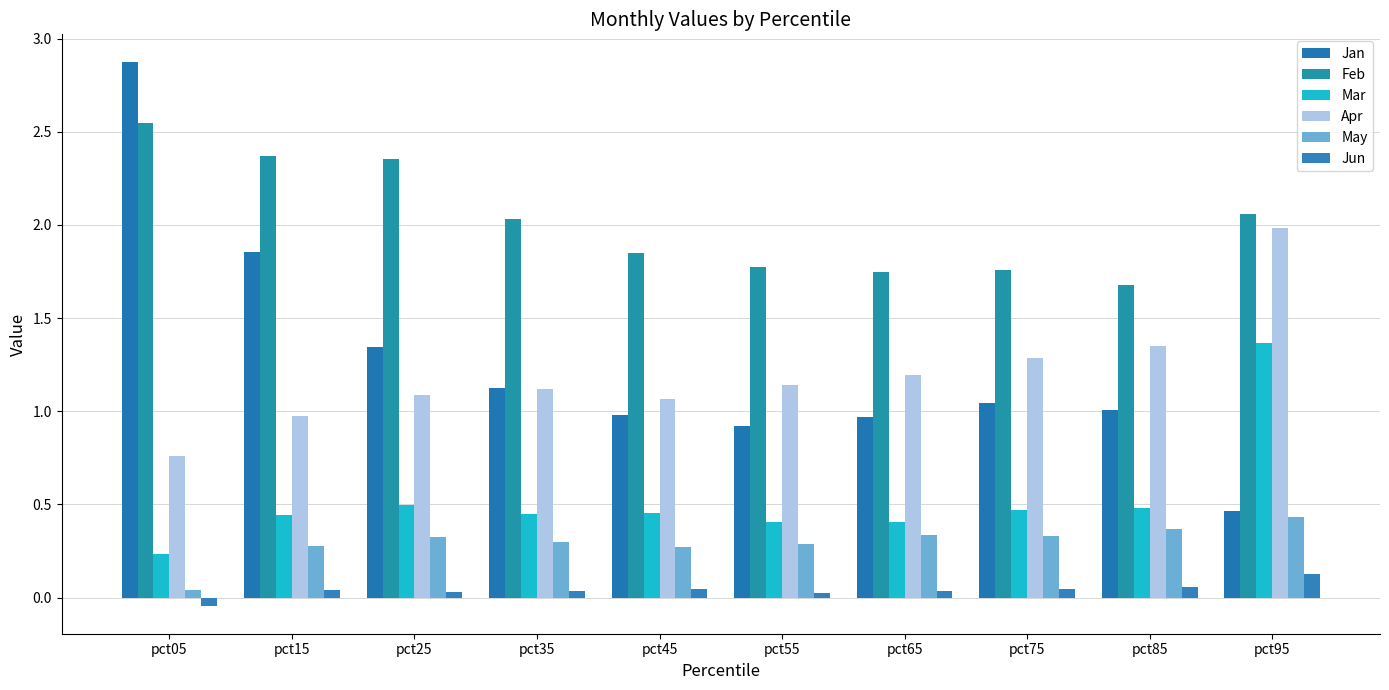

Reading right to left, transcribe all the data shown in this chart.

Jan: pct95=0.5	pct85=1.0	pct75=1.0	pct65=1.0	pct55=0.9	pct45=1.0	pct35=1.1	pct25=1.3	pct15=1.9	pct05=2.9
Feb: pct95=2.1	pct85=1.7	pct75=1.8	pct65=1.7	pct55=1.8	pct45=1.9	pct35=2.0	pct25=2.4	pct15=2.4	pct05=2.5
Mar: pct95=1.4	pct85=0.5	pct75=0.5	pct65=0.4	pct55=0.4	pct45=0.5	pct35=0.4	pct25=0.5	pct15=0.4	pct05=0.2
Apr: pct95=2.0	pct85=1.3	pct75=1.3	pct65=1.2	pct55=1.1	pct45=1.1	pct35=1.1	pct25=1.1	pct15=1.0	pct05=0.8
May: pct95=0.4	pct85=0.4	pct75=0.3	pct65=0.3	pct55=0.3	pct45=0.3	pct35=0.3	pct25=0.3	pct15=0.3	pct05=0.0
Jun: pct95=0.1	pct85=0.1	pct75=0.0	pct65=0.0	pct55=0.0	pct45=0.0	pct35=0.0	pct25=0.0	pct15=0.0	pct05=-0.0